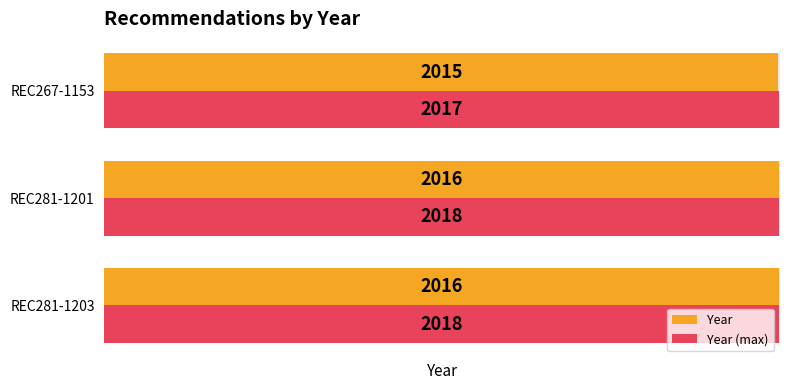

What is the sum of all Year (max) values?

6053